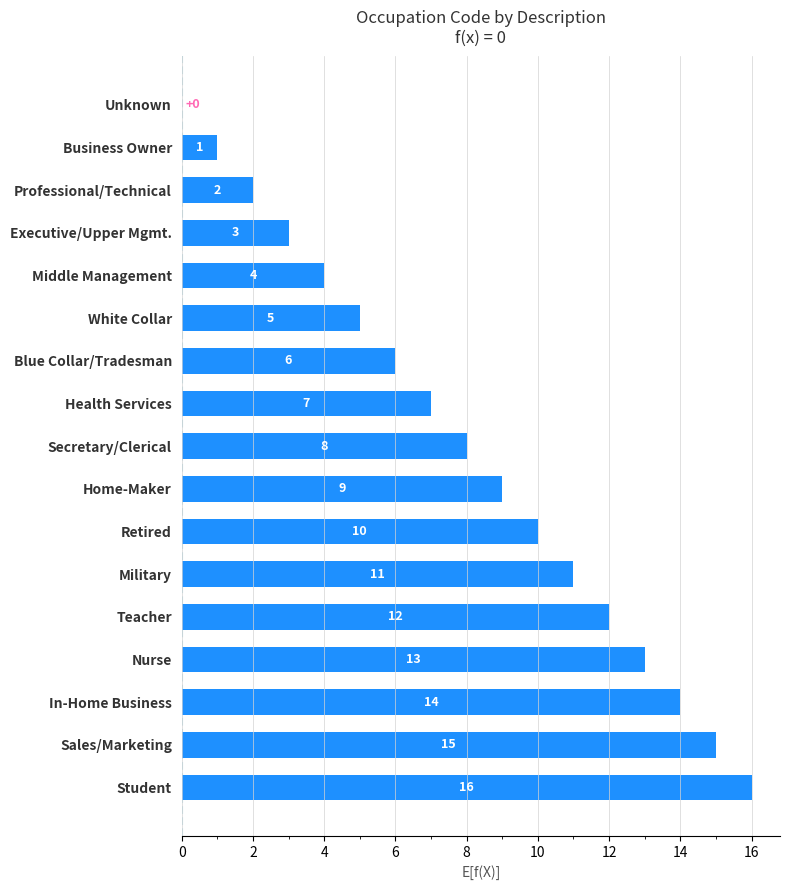

What value does the data have at Executive/Upper Mgmt.?

3